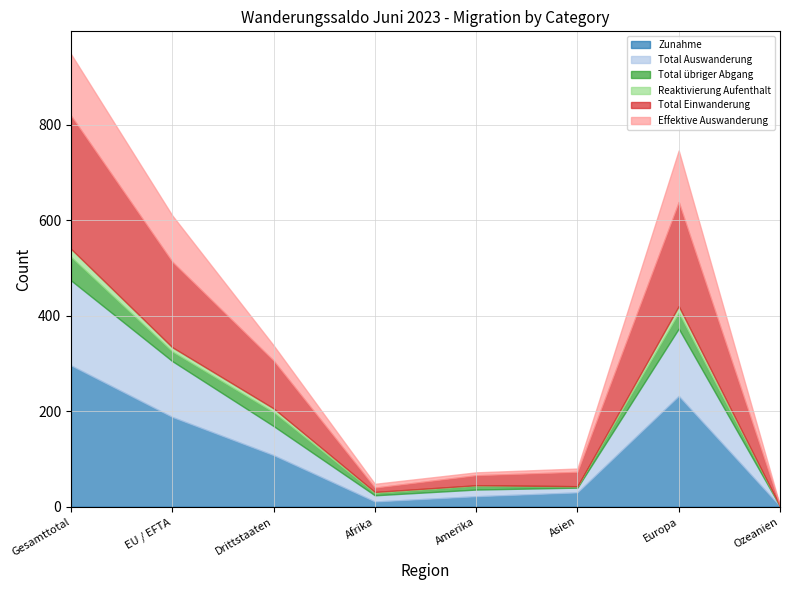

What is the label of the 7th point from the left?

Europa